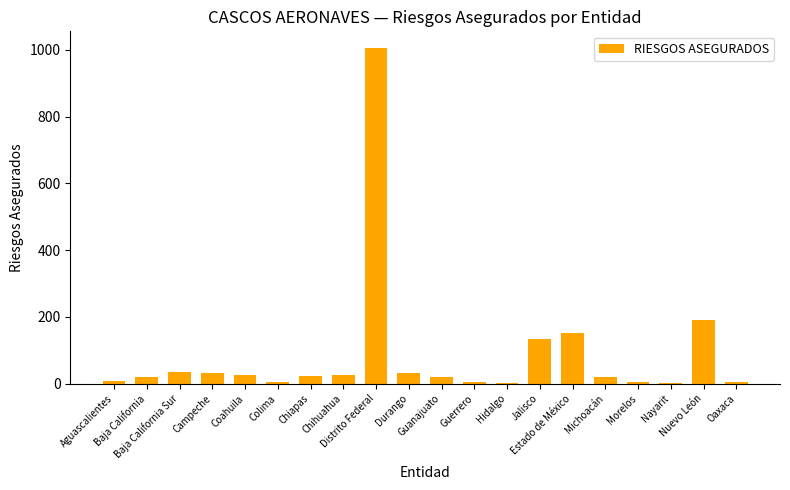

What is the change in value from Distrito Federal to Jalisco?

-870